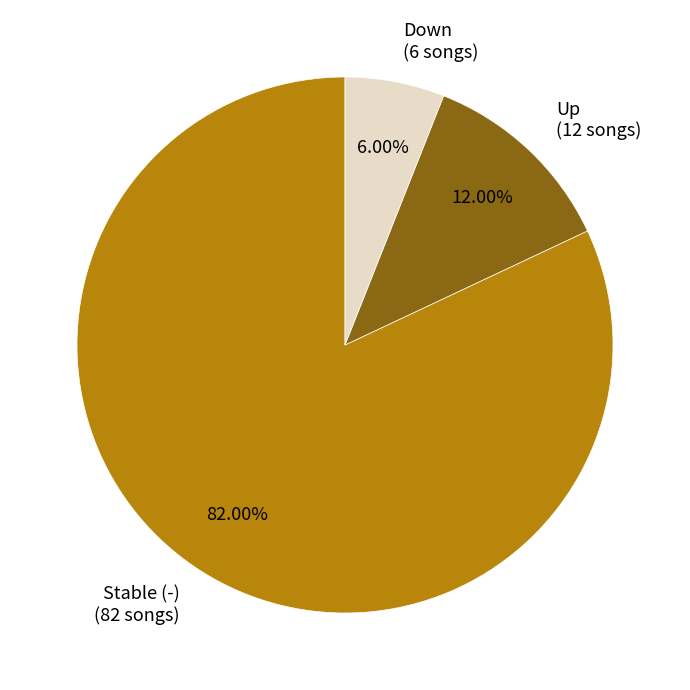

Count the number of slices in the pie.

3